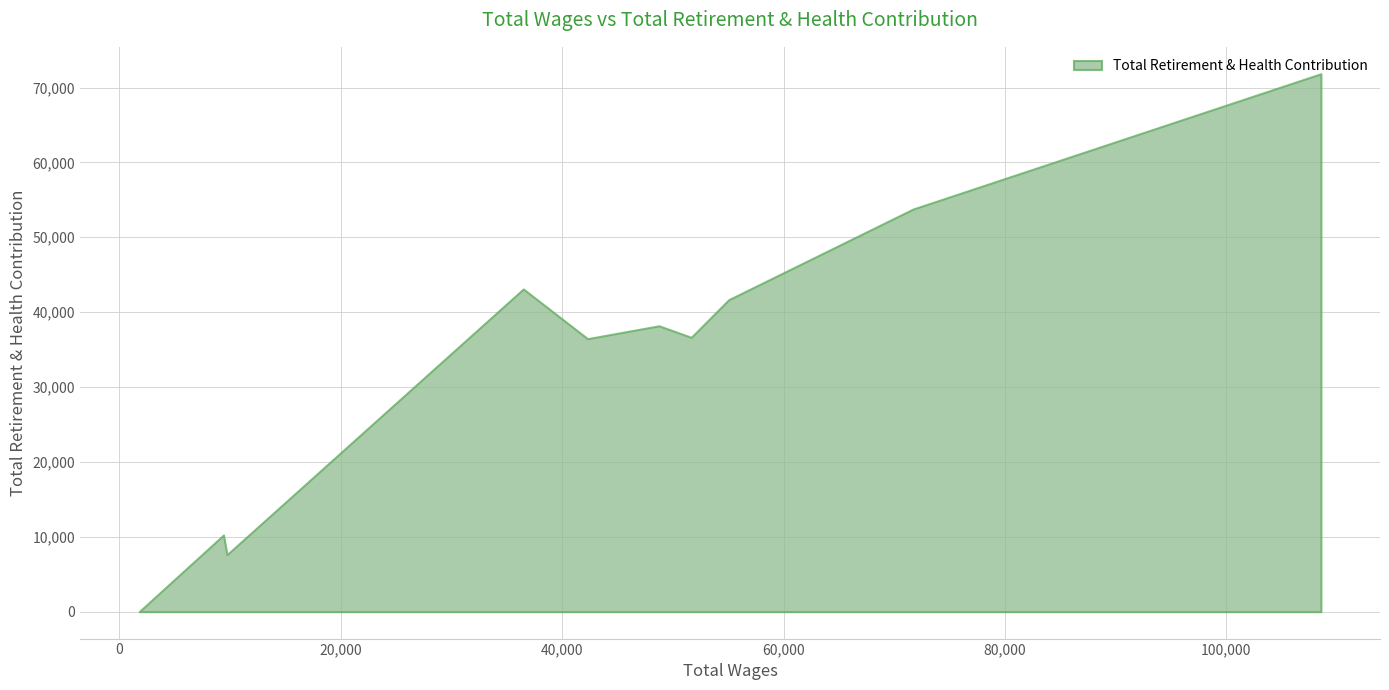

Which category has the lowest value across all series?

1795.0